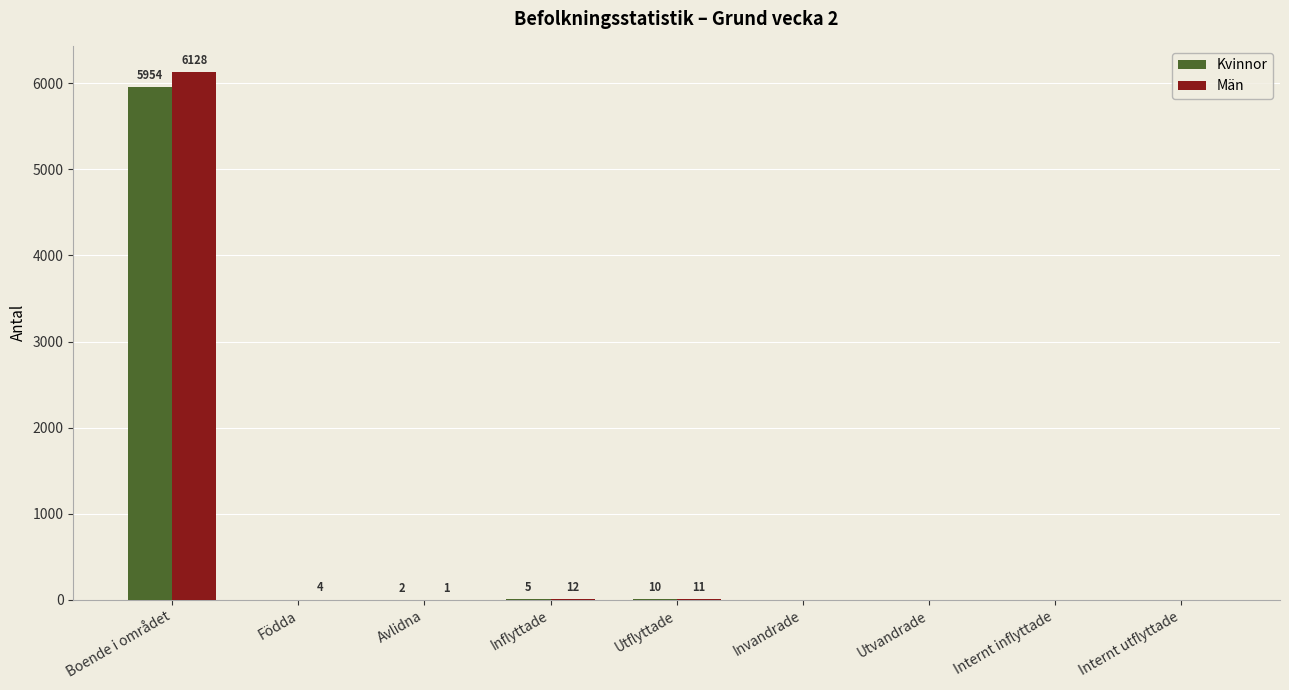

Where is Män nearest to the value 3064?

Inflyttade